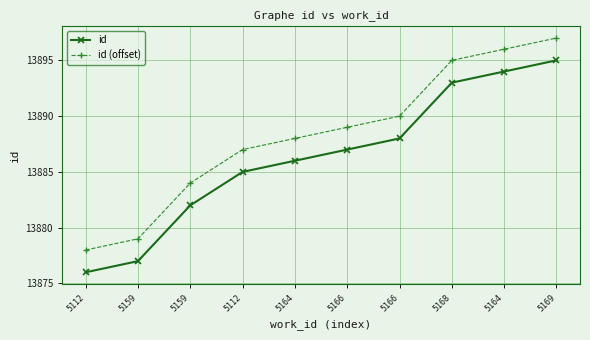

Reading right to left, extract all data points from this chart.

id: 13895	13894	13893	13888	13887	13886	13885	13882	13877	13876
id (offset): 13897	13896	13895	13890	13889	13888	13887	13884	13879	13878